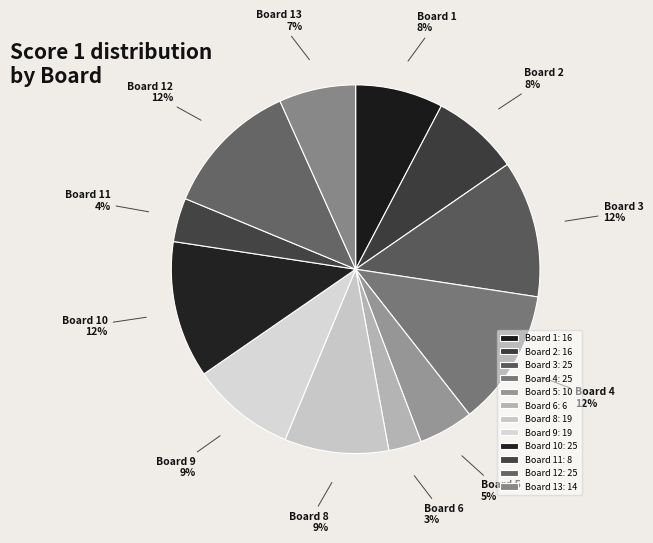

Do Board 9 and Board 6 together represent more than half of the pie?

No